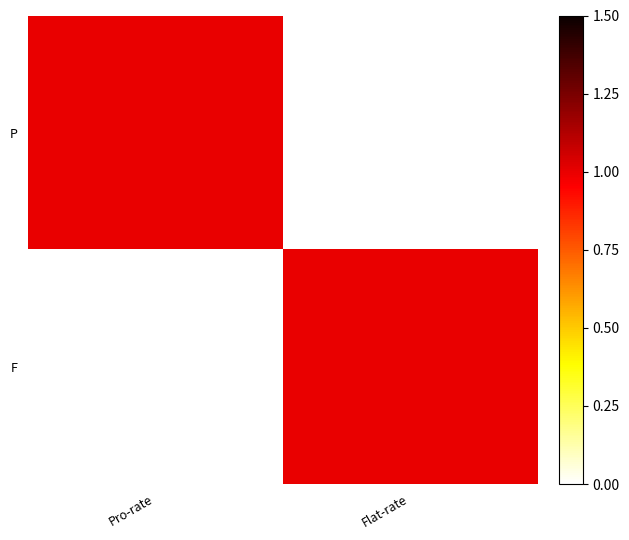

How many series are shown in this chart?

2